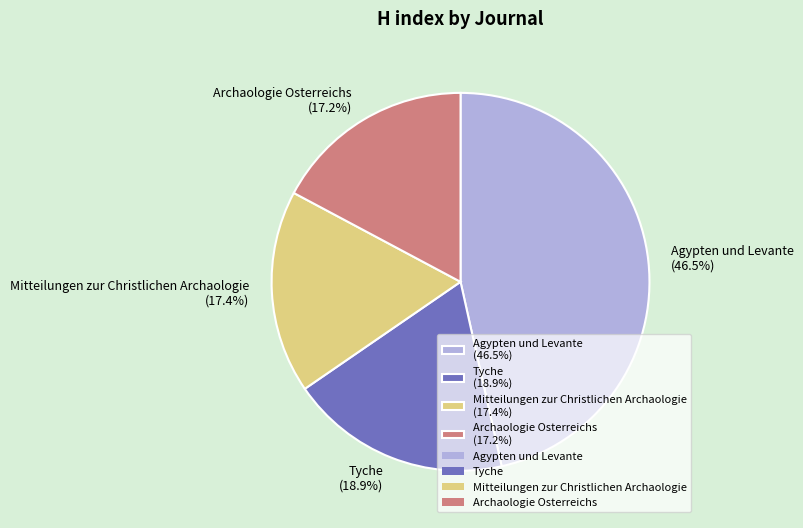

Which slice is the largest?

Agypten und Levante